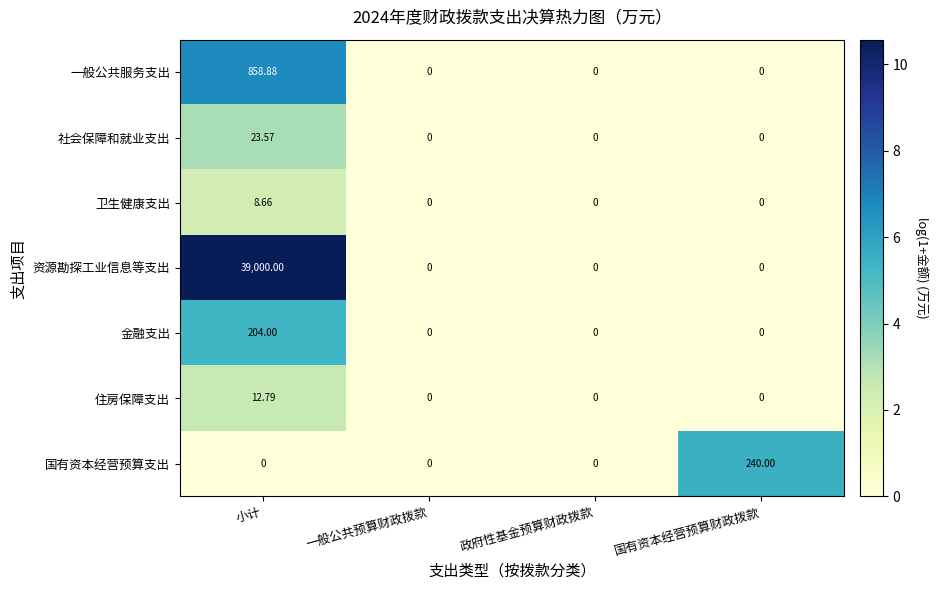

Rank the series by their maximum value, from highest to lowest.

资源勘探工业信息等支出, 一般公共服务支出, 国有资本经营预算支出, 金融支出, 社会保障和就业支出, 住房保障支出, 卫生健康支出